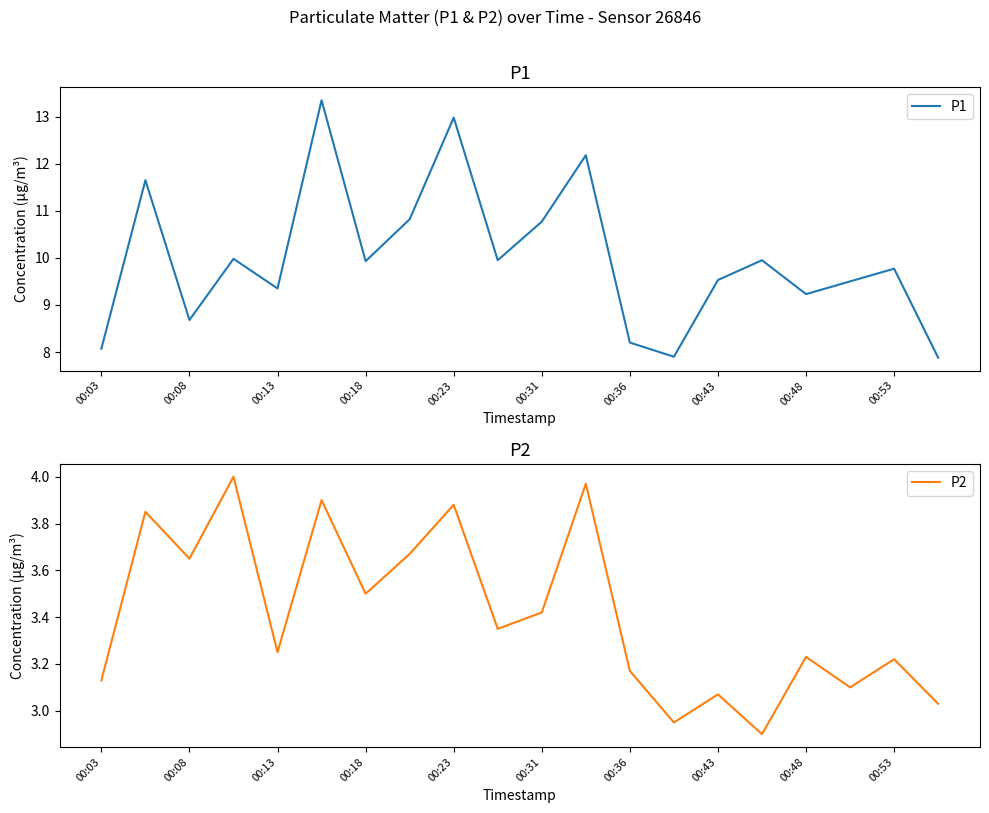

True or false: P2 and P1 cross at least once.

False